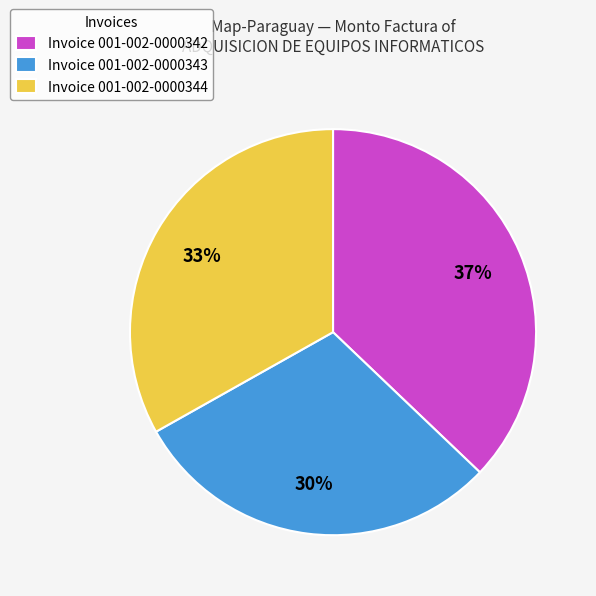

Does Invoice 001-002-0000343 represent more than half of the total?

No